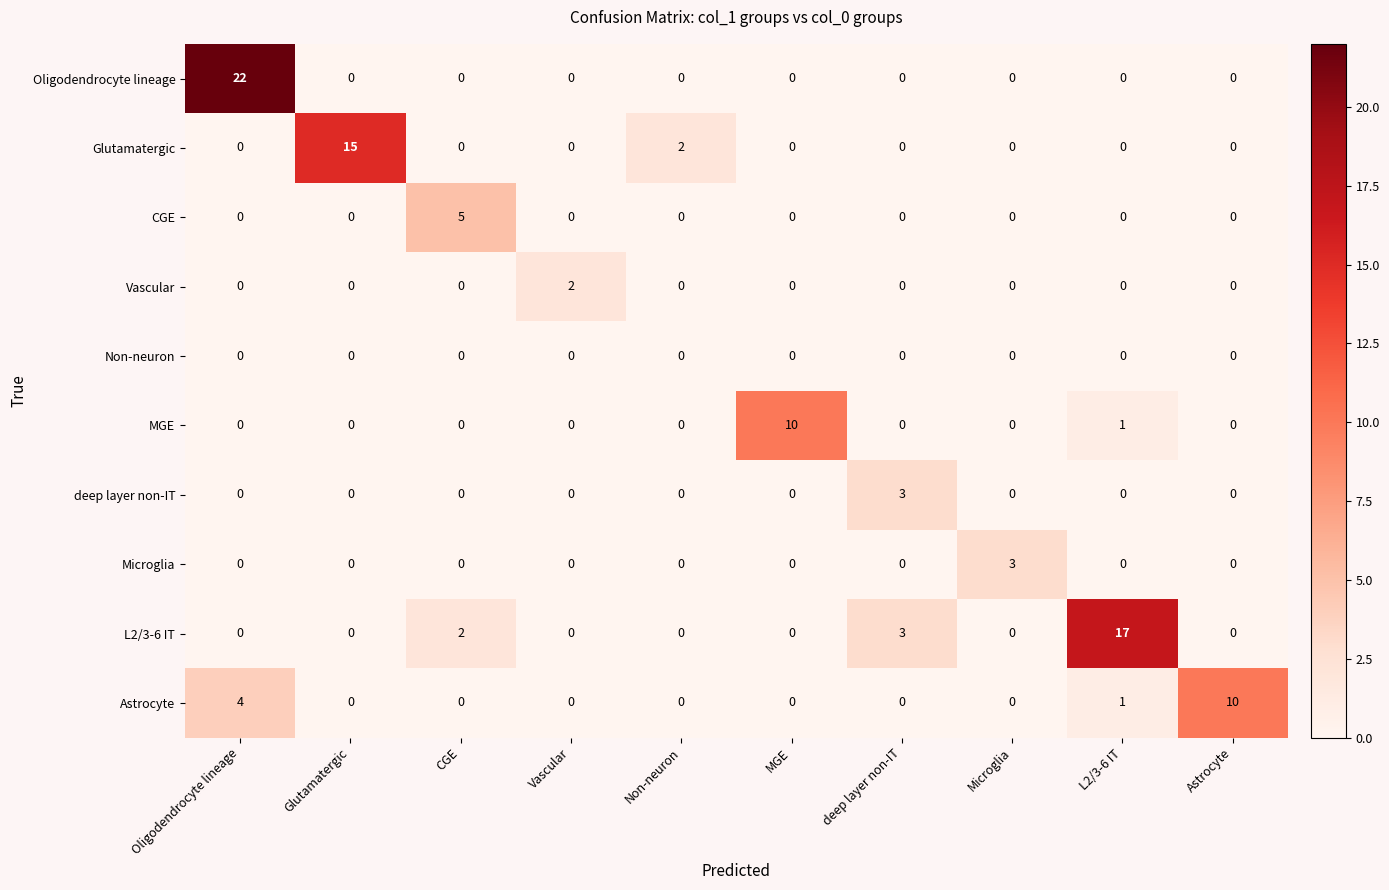

What is the total value across all series at Astrocyte?

10